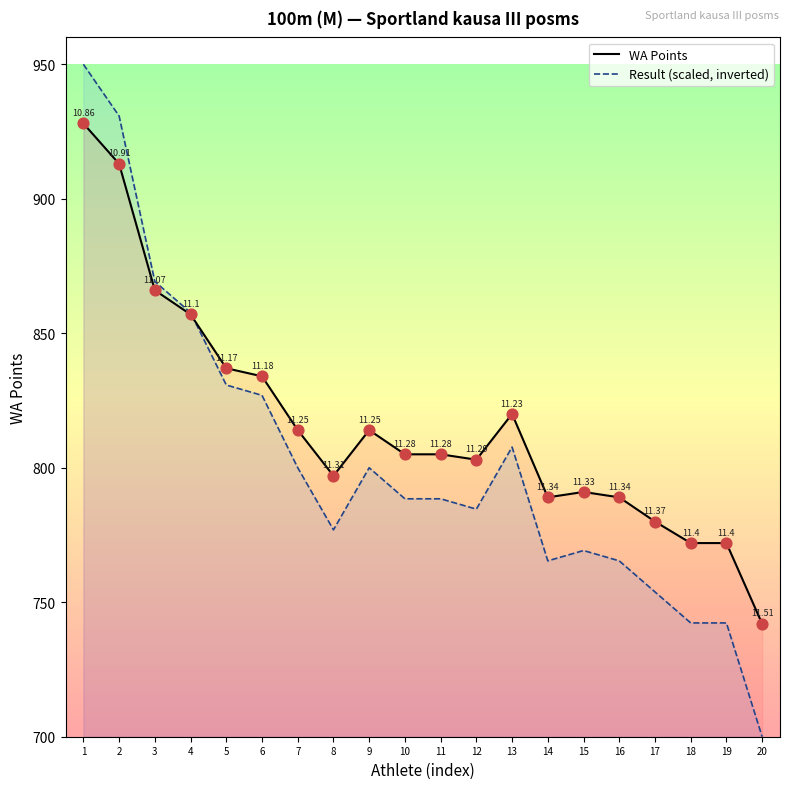

Which series has the largest Y range (max minus min)?

Result (scaled)